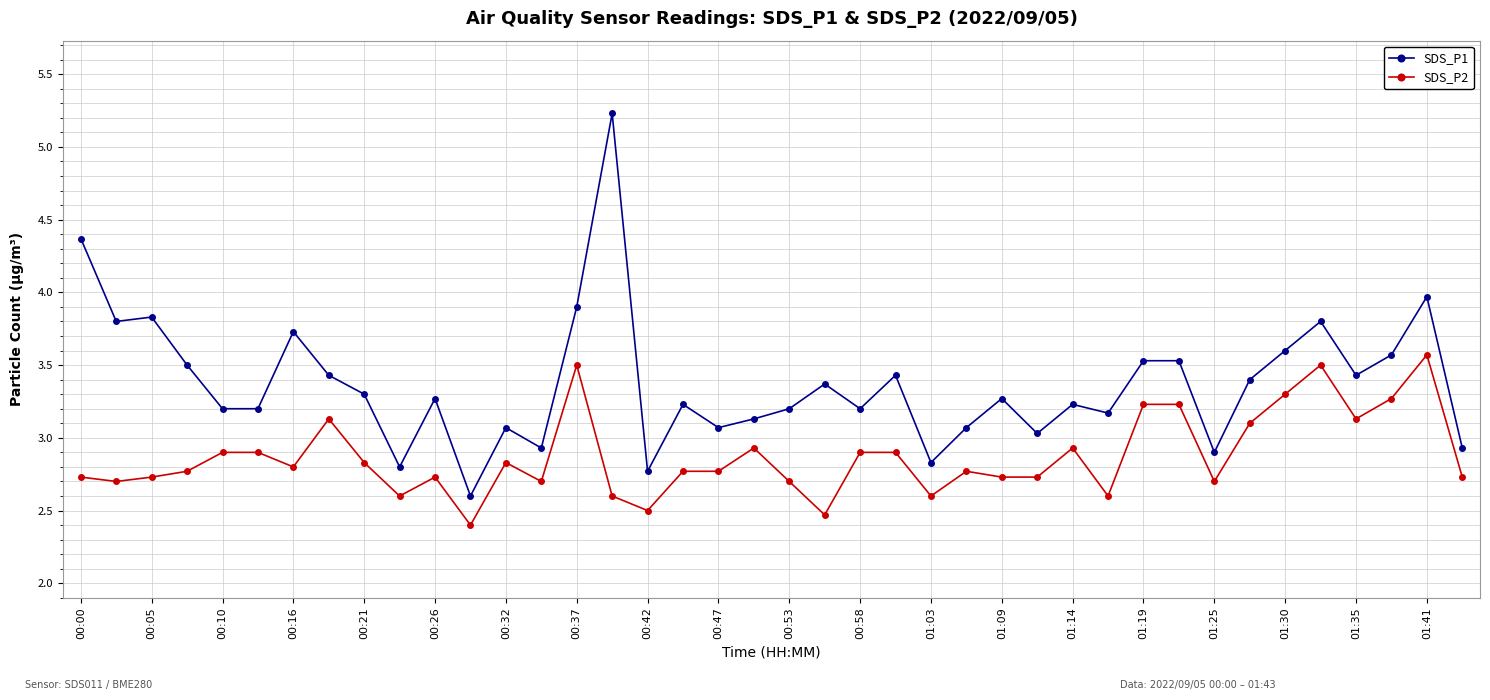

What is the difference between the maximum and minimum values in the SDS_P2 series?

1.2